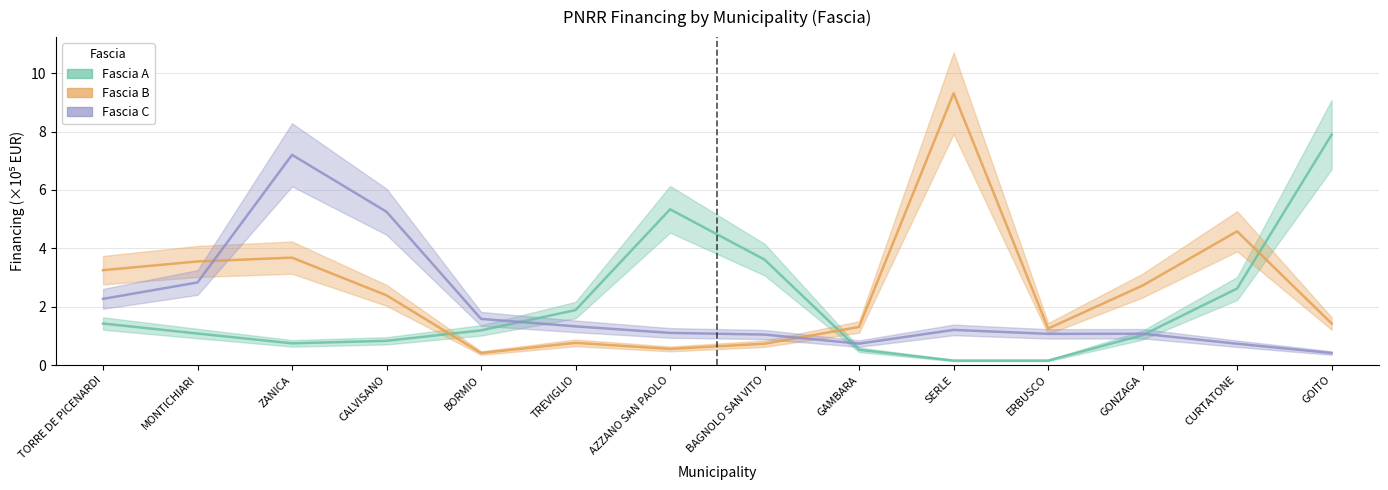

What is the difference between the highest and lowest values at SERLE?

9.2